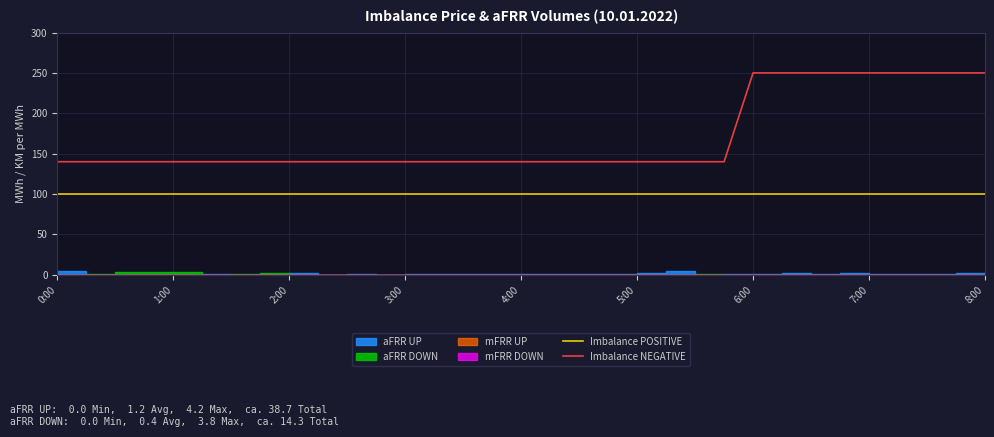

Is it true that Imbalance NEGATIVE equals 252 at 5:00?

False